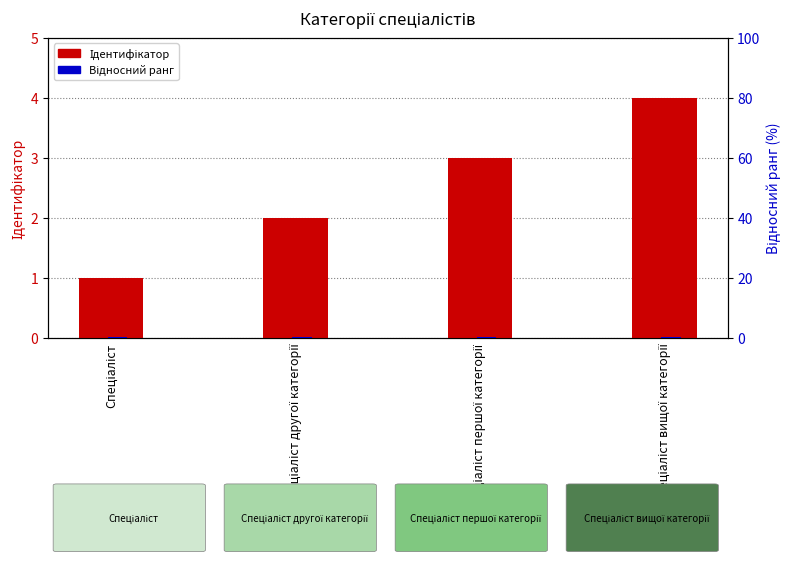

What is the label of the 1st bar from the left?

Спеціаліст